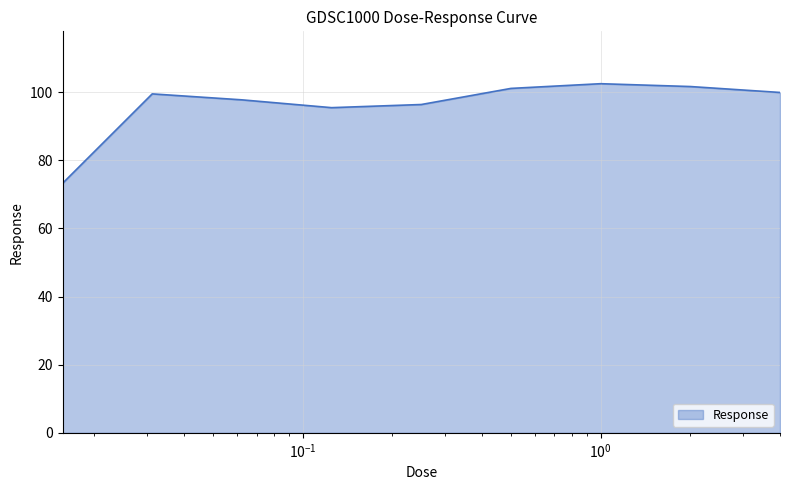

What is the smallest value displayed?

73.2